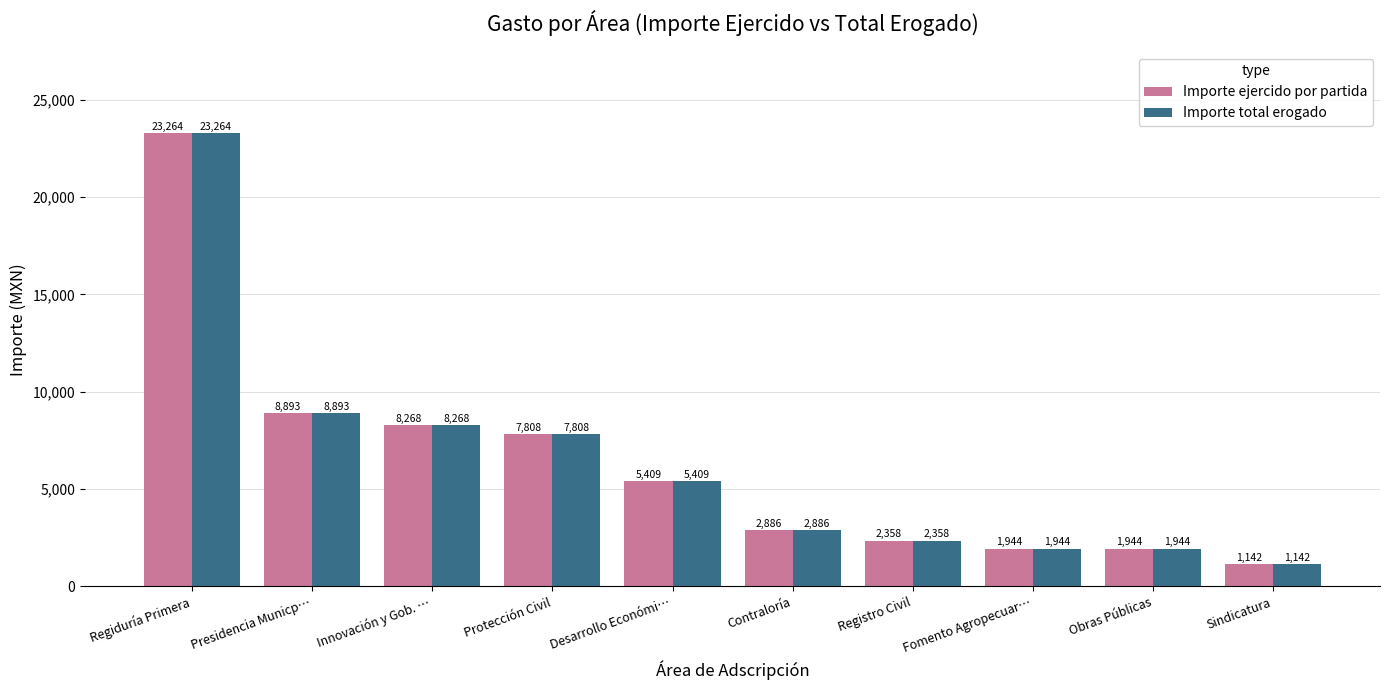

How many data points in Importe total erogado are above 5408?

5